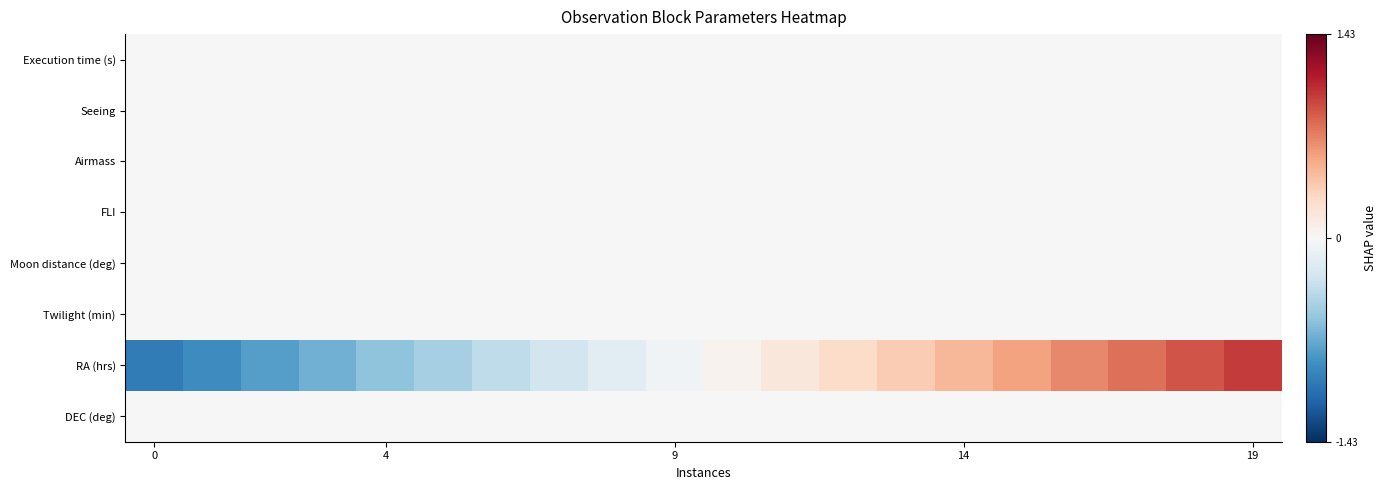

Reading right to left, extract all data points from this chart.

Execution time (s): 0.0	0.0	0.0	0.0	0.0	0.0	0.0	0.0	0.0	0.0	0.0	0.0	0.0	0.0	0.0	0.0	0.0	0.0	0.0	0.0
Seeing: 0.0	0.0	0.0	0.0	0.0	0.0	0.0	0.0	0.0	0.0	0.0	0.0	0.0	0.0	0.0	0.0	0.0	0.0	0.0	0.0
Airmass: 0.0	0.0	0.0	0.0	0.0	0.0	0.0	0.0	0.0	0.0	0.0	0.0	0.0	0.0	0.0	0.0	0.0	0.0	0.0	0.0
FLI: 0.0	0.0	0.0	0.0	0.0	0.0	0.0	0.0	0.0	0.0	0.0	0.0	0.0	0.0	0.0	0.0	0.0	0.0	0.0	0.0
Moon distance (deg): 0.0	0.0	0.0	0.0	0.0	0.0	0.0	0.0	0.0	0.0	0.0	0.0	0.0	0.0	0.0	0.0	0.0	0.0	0.0	0.0
Twilight (min): 0.0	0.0	0.0	0.0	0.0	0.0	0.0	0.0	0.0	0.0	0.0	0.0	0.0	0.0	0.0	0.0	0.0	0.0	0.0	0.0
RA (hrs): 1.0	0.9	0.8	0.7	0.6	0.5	0.4	0.3	0.2	0.1	-0.1	-0.2	-0.3	-0.4	-0.5	-0.6	-0.7	-0.8	-0.9	-1.0
DEC (deg): 0.0	0.0	0.0	0.0	0.0	0.0	0.0	0.0	0.0	0.0	0.0	0.0	0.0	0.0	0.0	0.0	0.0	0.0	0.0	0.0